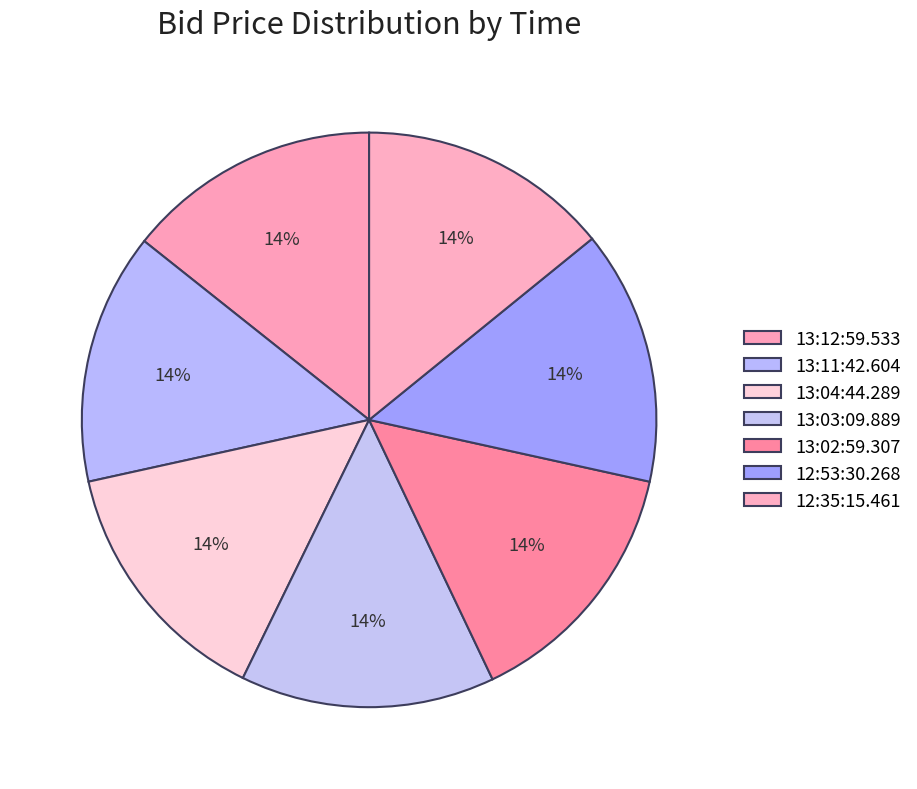

What is the smallest slice in the pie chart?

13:11:42.604